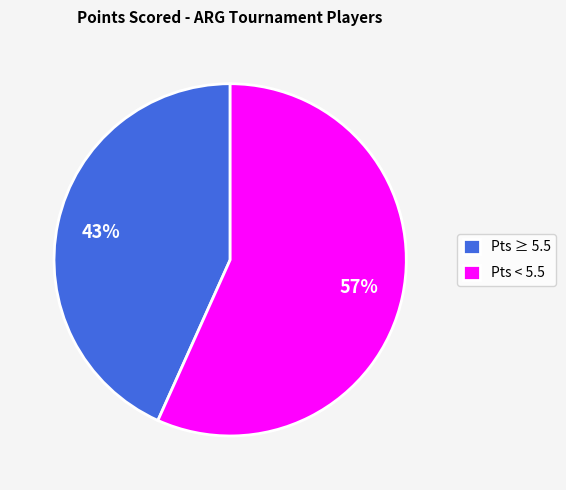

To the nearest percent, what is the average slice percentage?

50%